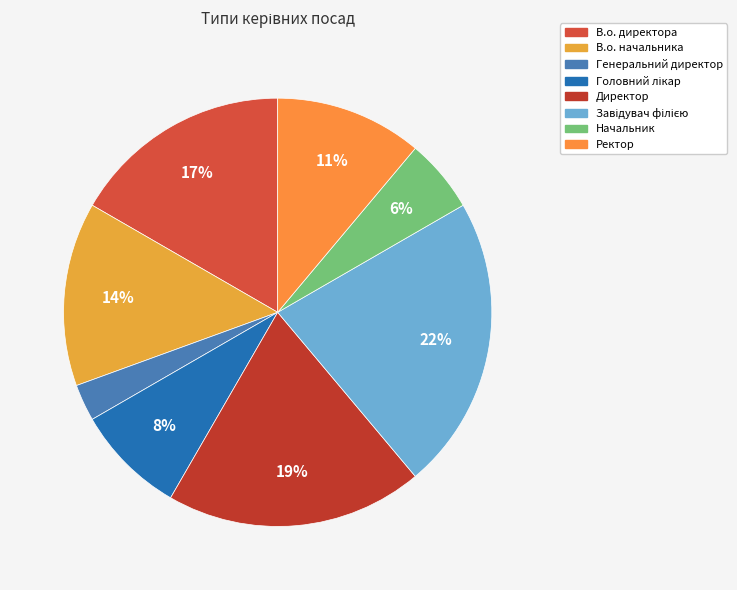

Which slice is the largest?

Завідувач філією